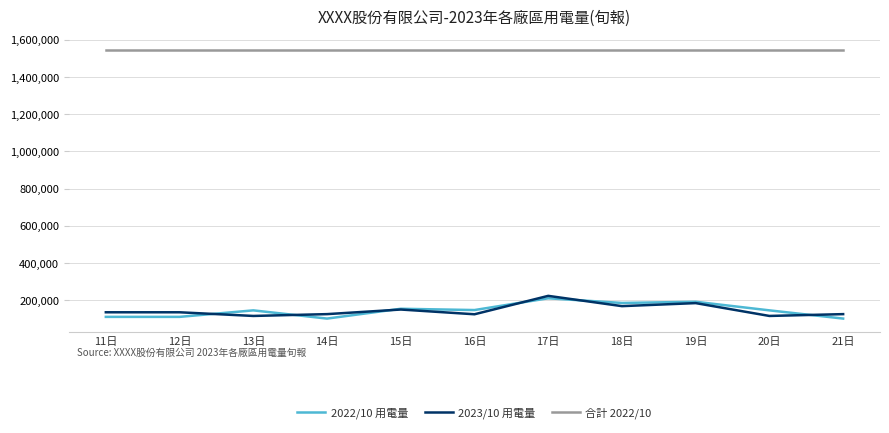

What is the difference between the highest and lowest values at 11日?

1435521.9